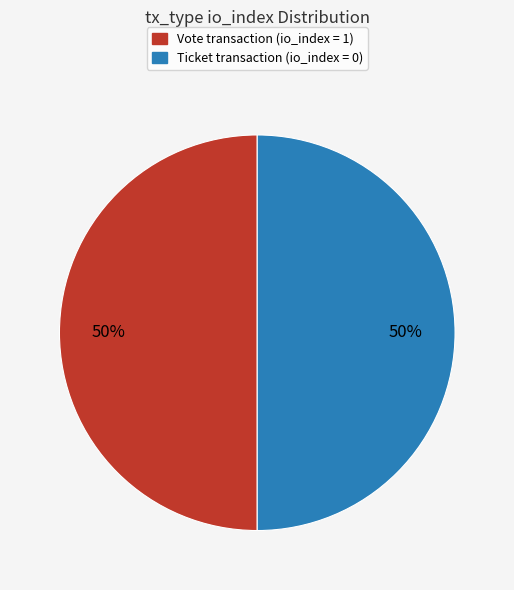

Do Vote transaction (io_index = 1) and Ticket transaction (io_index = 0) together represent more than half of the pie?

Yes